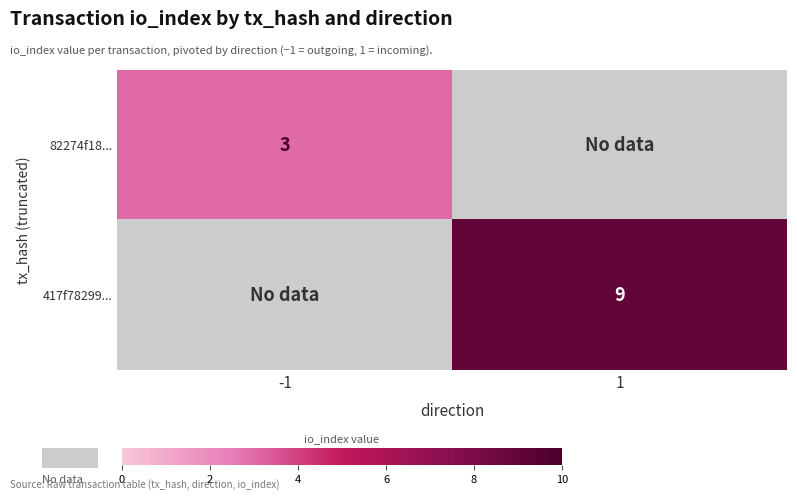

Is it true that 82274f18... equals 1.2 at -1?

False